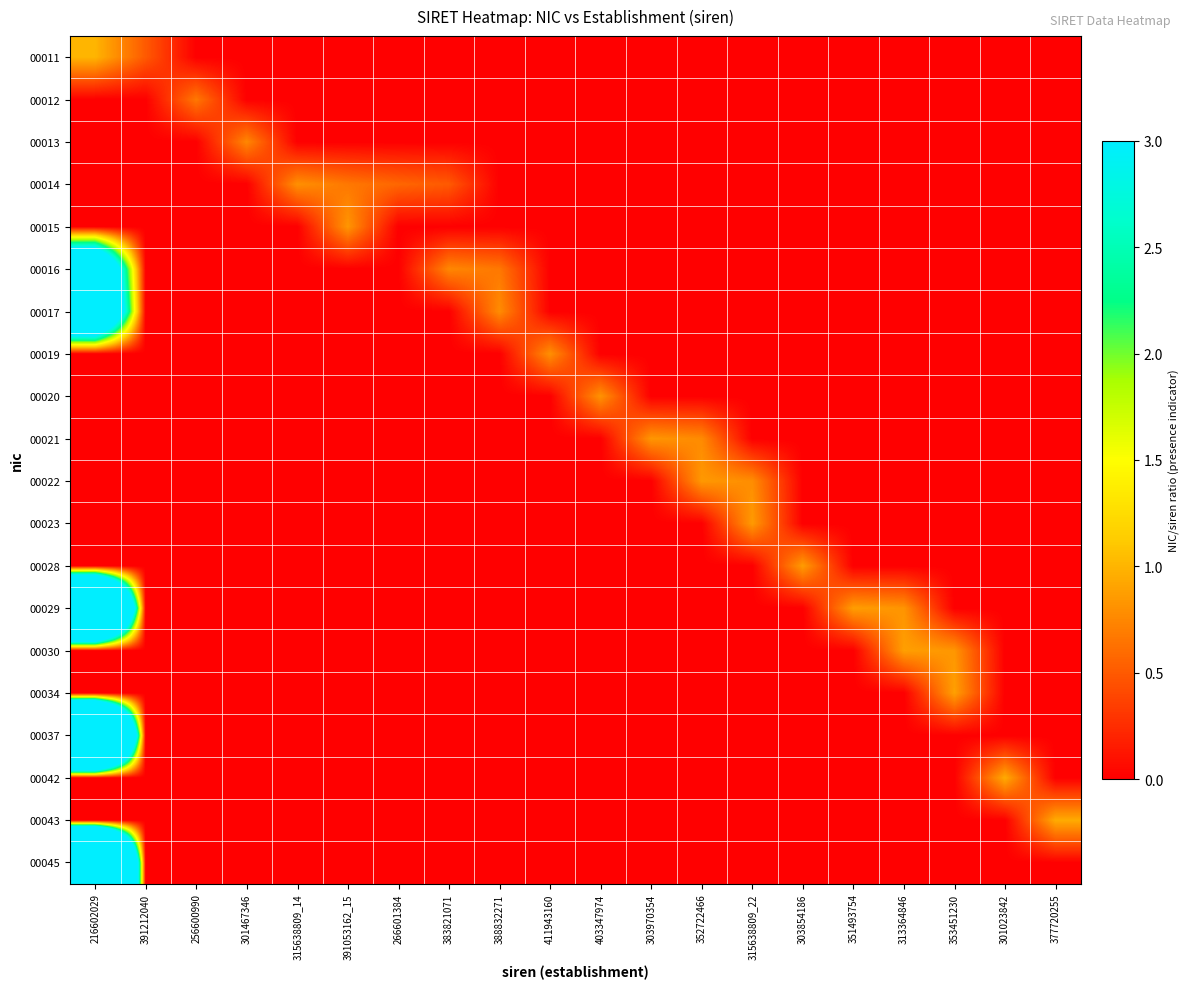

What is the difference between the highest and lowest values at 391212040?

0.5